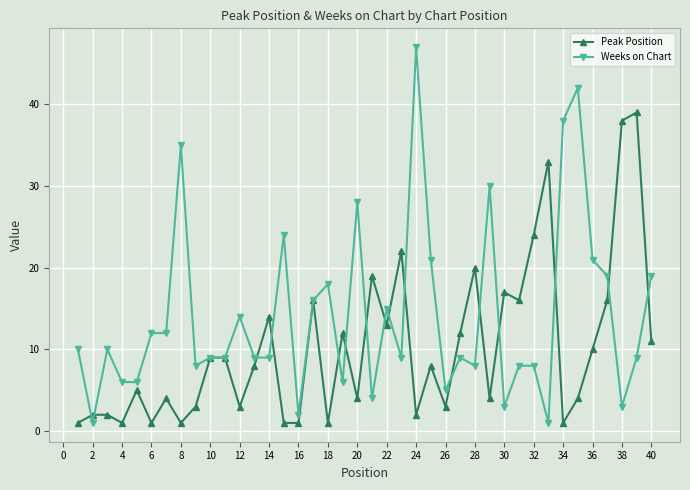

Which series has the largest total across all categories?

Weeks on Chart